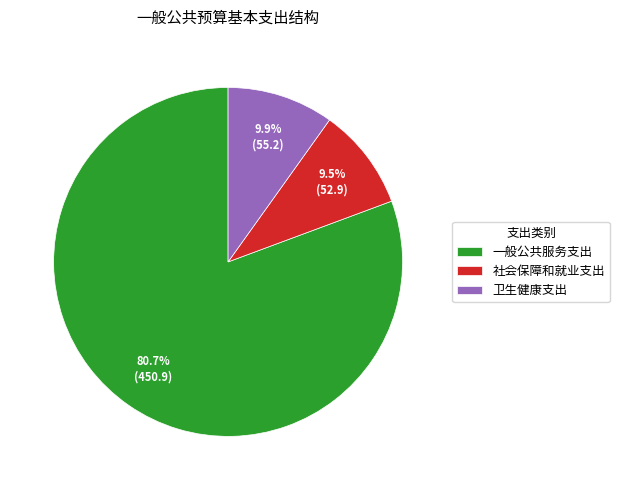

Which has a higher value, 一般公共服务支出 or 卫生健康支出?

一般公共服务支出